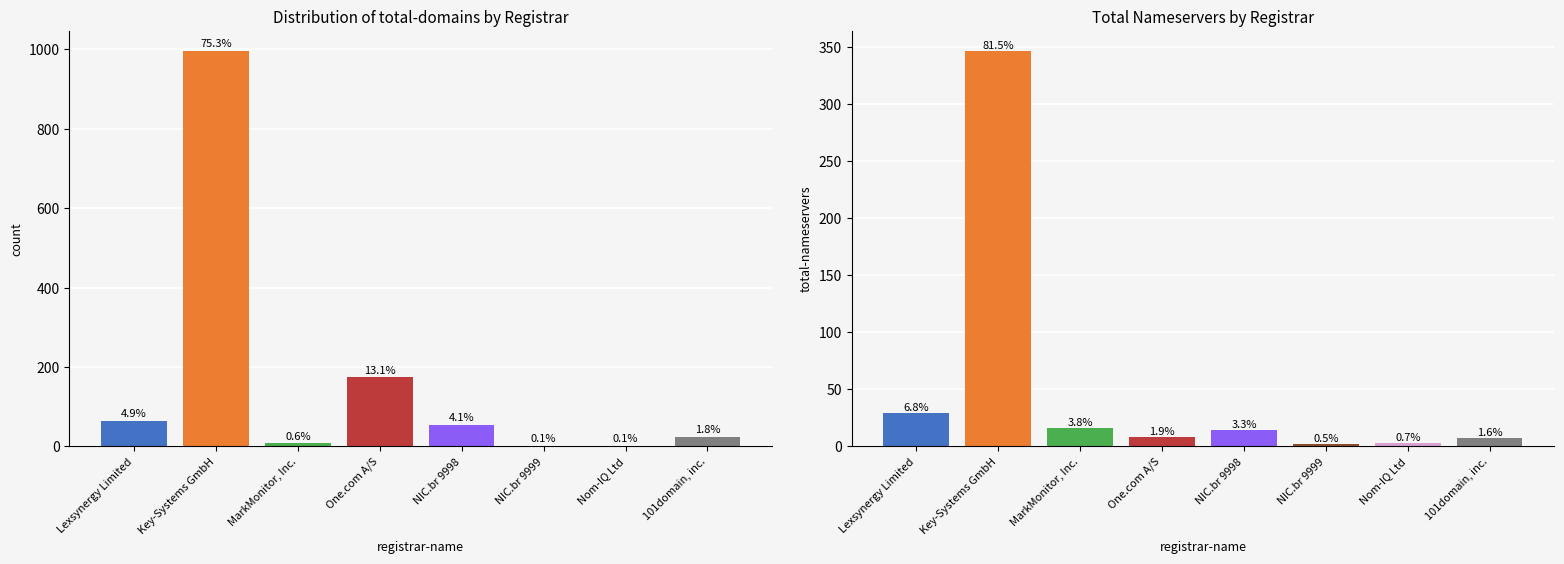

The total-nameservers series shows 2 at One.com A/S. True or false?

False